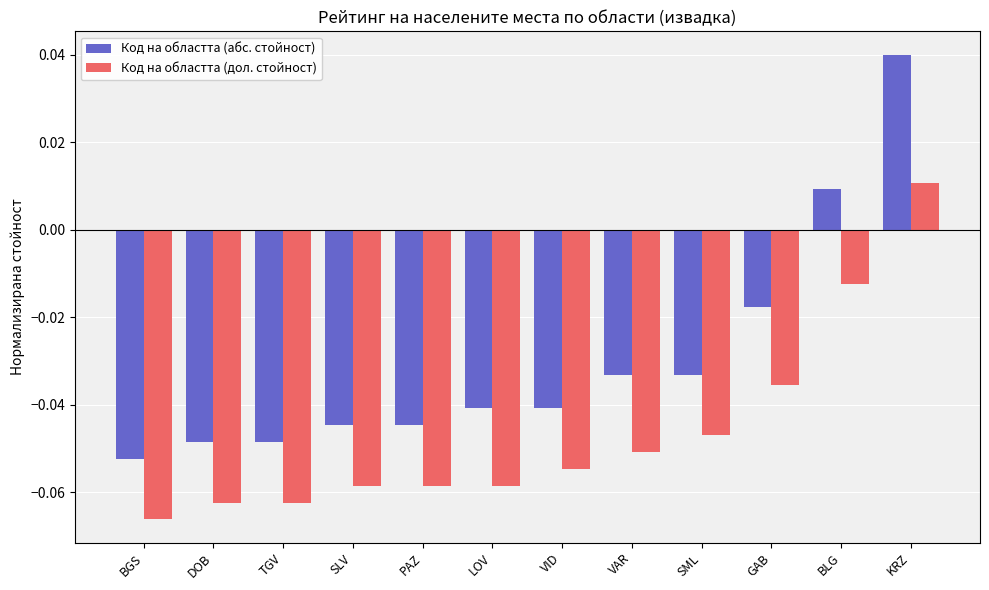

Rank the series at TGV from lowest to highest value.

Код на областта (дол. стойност), Код на областта (абс. стойност)